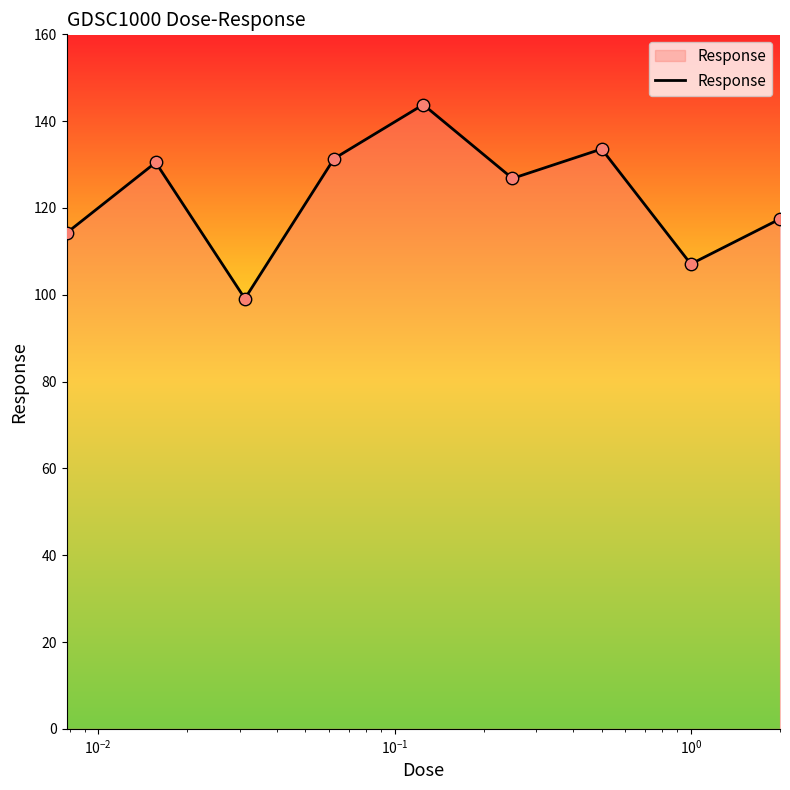

What is the greatest value displayed?

143.8